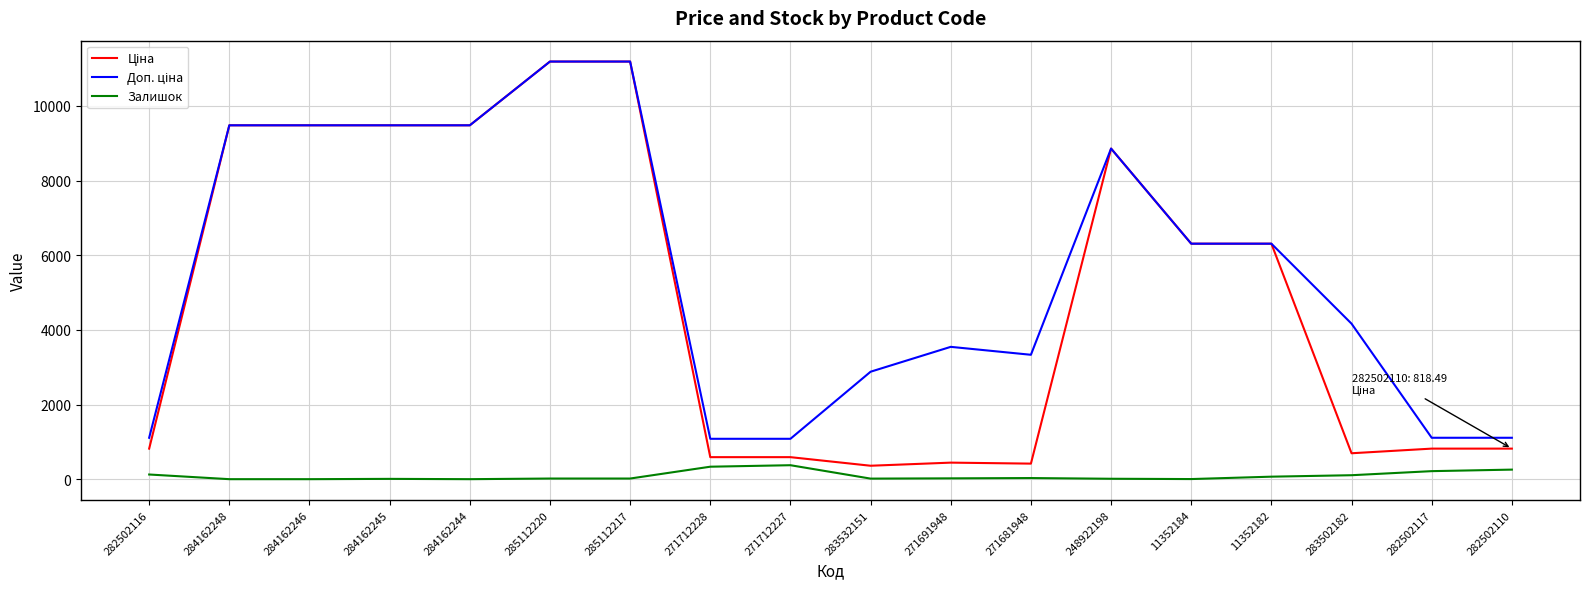

True or false: Залишок has more than 0 interior local peaks.

True